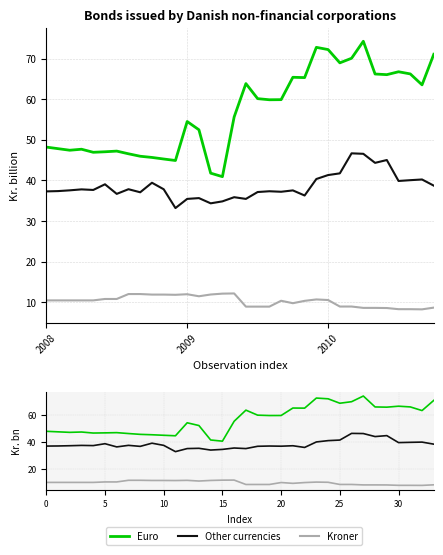

True or false: Kroner and Other currencies cross at least once.

False